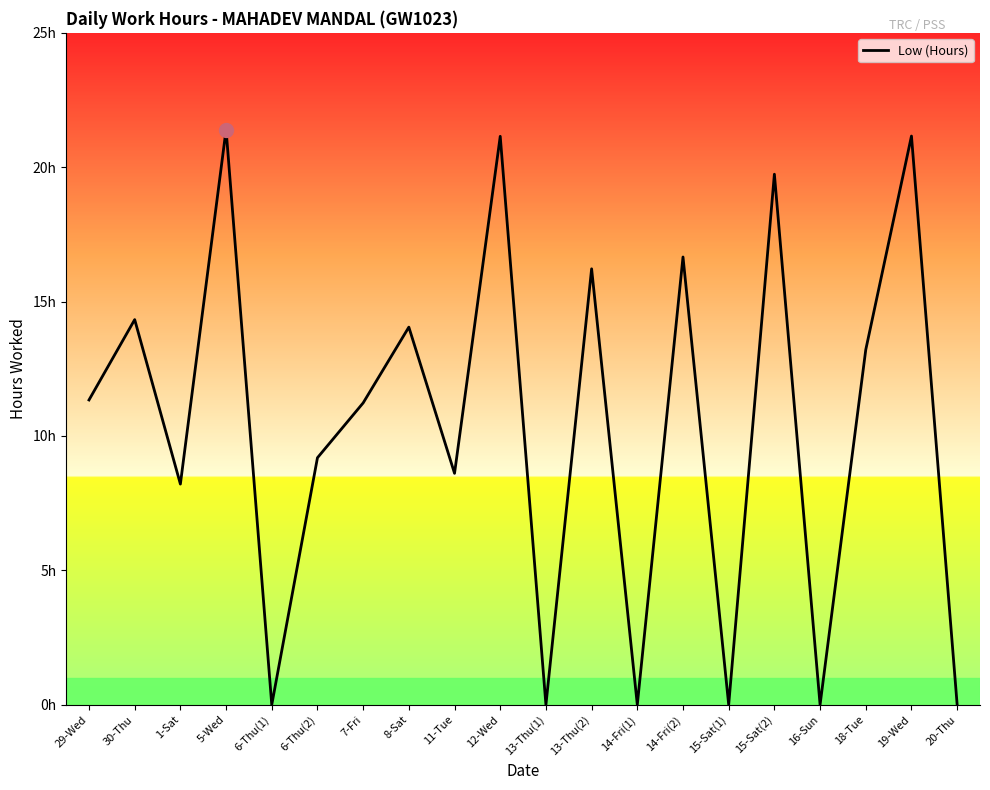

Does the chart display data point markers on the line(s)?

No